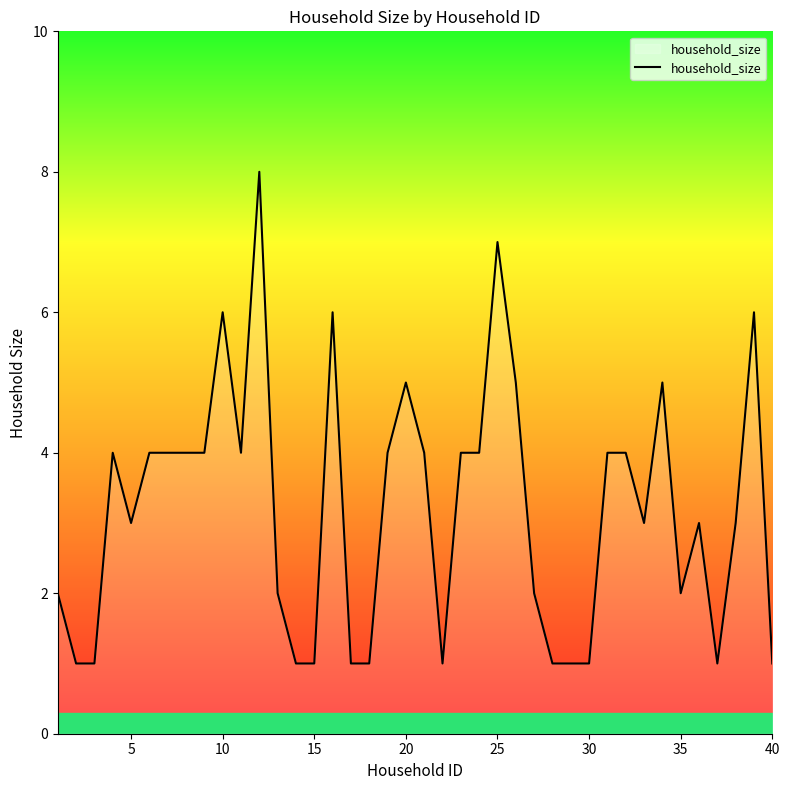

What is the difference between the maximum and minimum values?

7